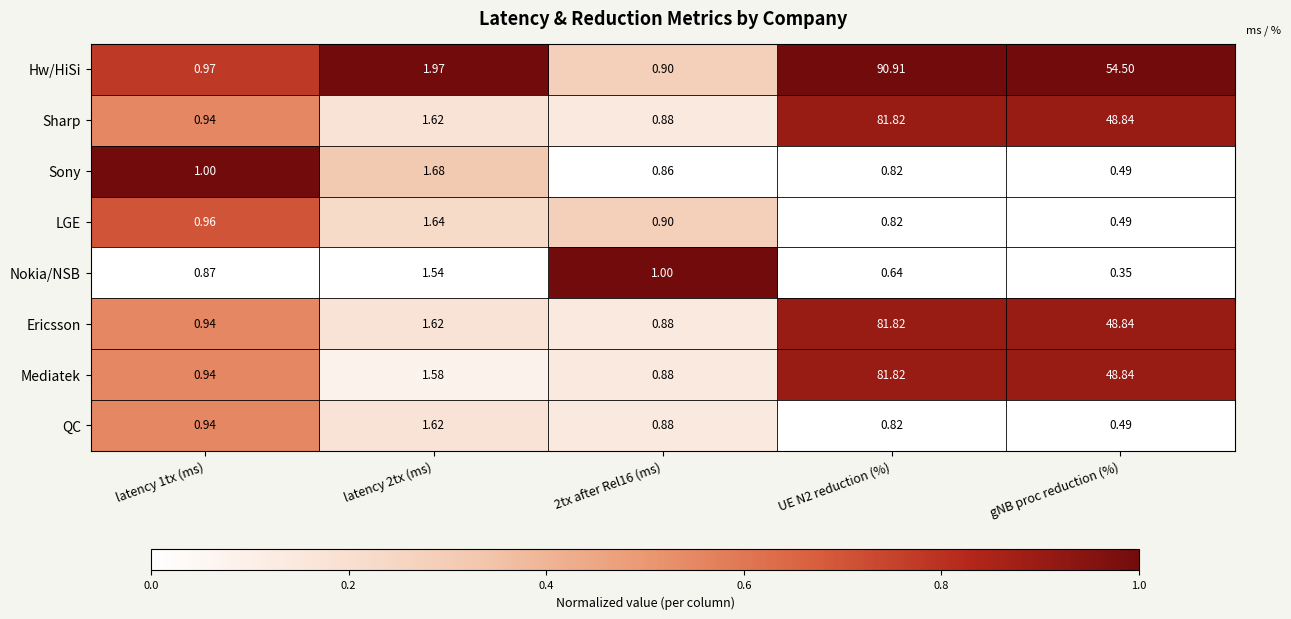

Where is Nokia/NSB nearest to the value 0?

gNB proc reduction (%)